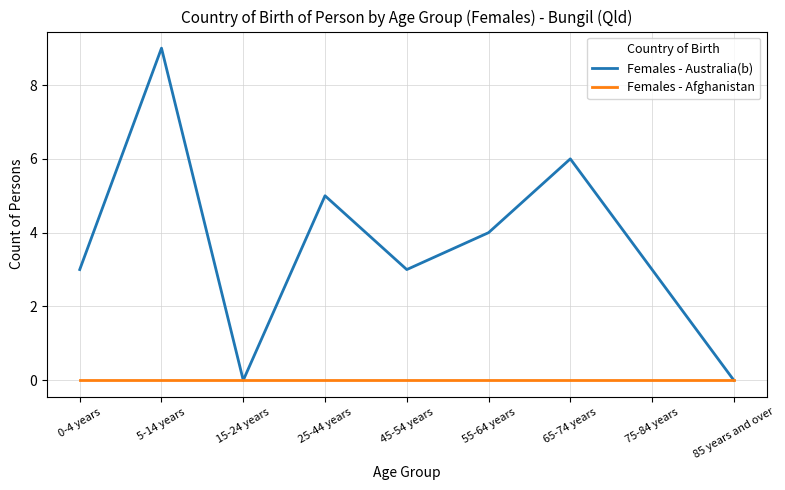

True or false: Females - Australia(b) has a value of 6 at 65-74 years.

True